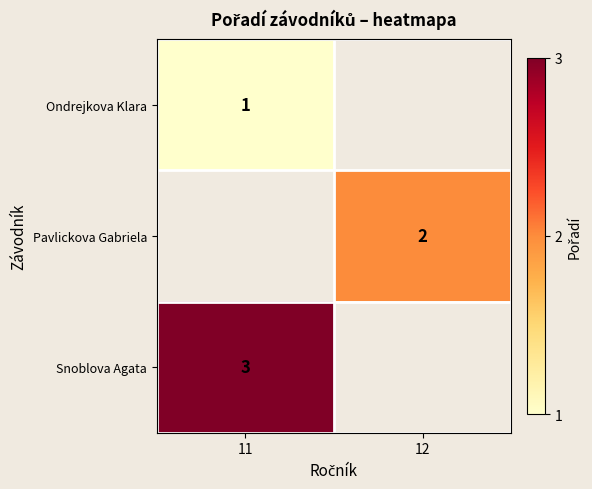

Is the value of Snoblova Agata at 11 greater than the value of Ondrejkova Klara at 11?

Yes